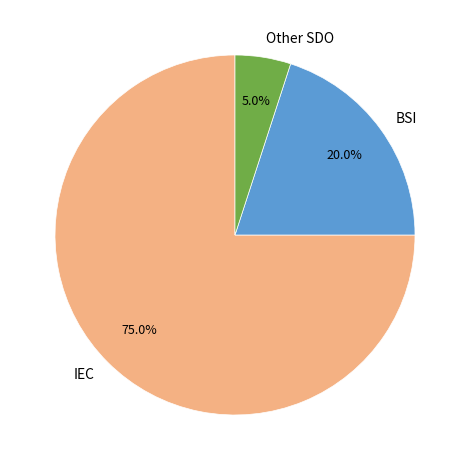

How many segments does this pie chart have?

3